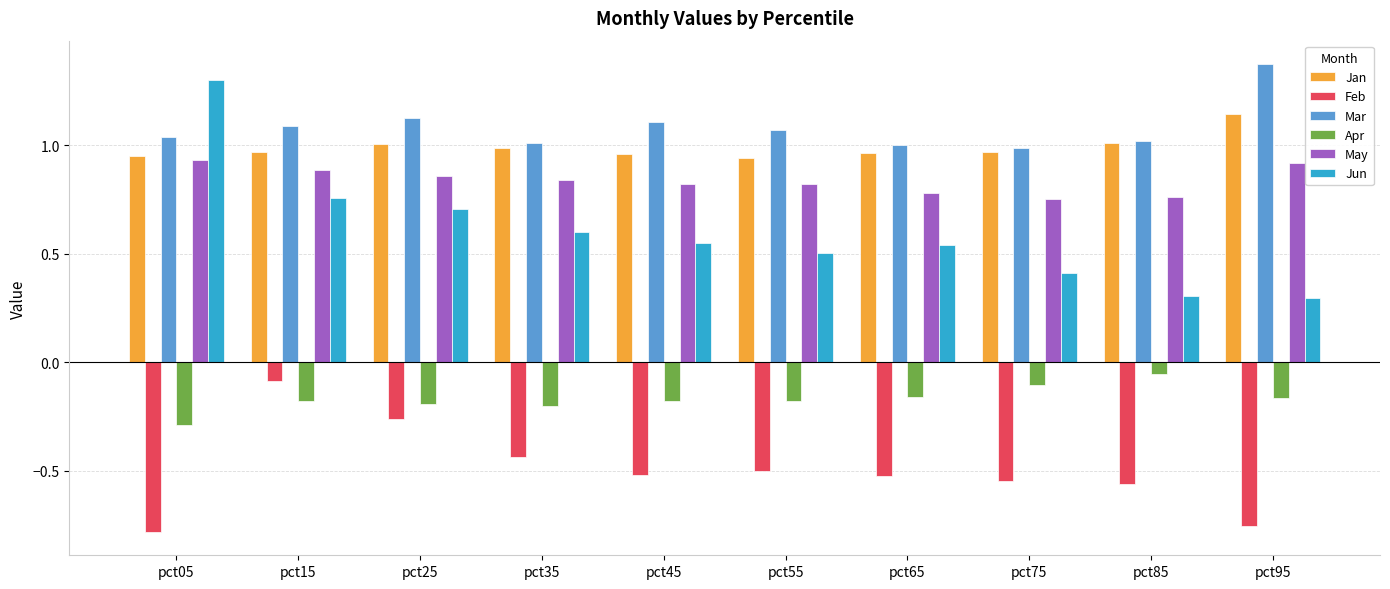

Does the chart contain stacked bars?

No